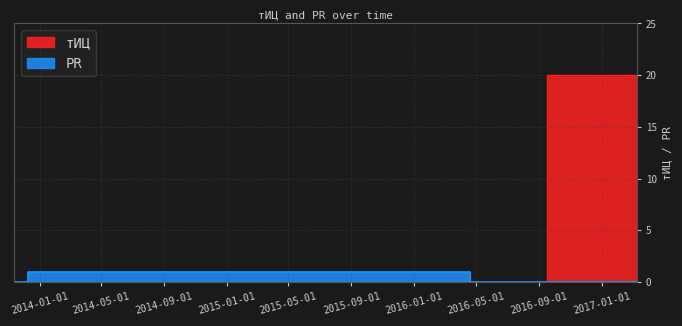

Which series changed the most between 2013-12-10 and 2016-04-20?

PR